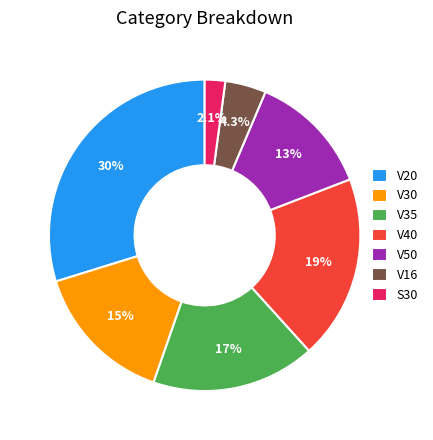

True or false: V35 accounts for 17% of the total.

True